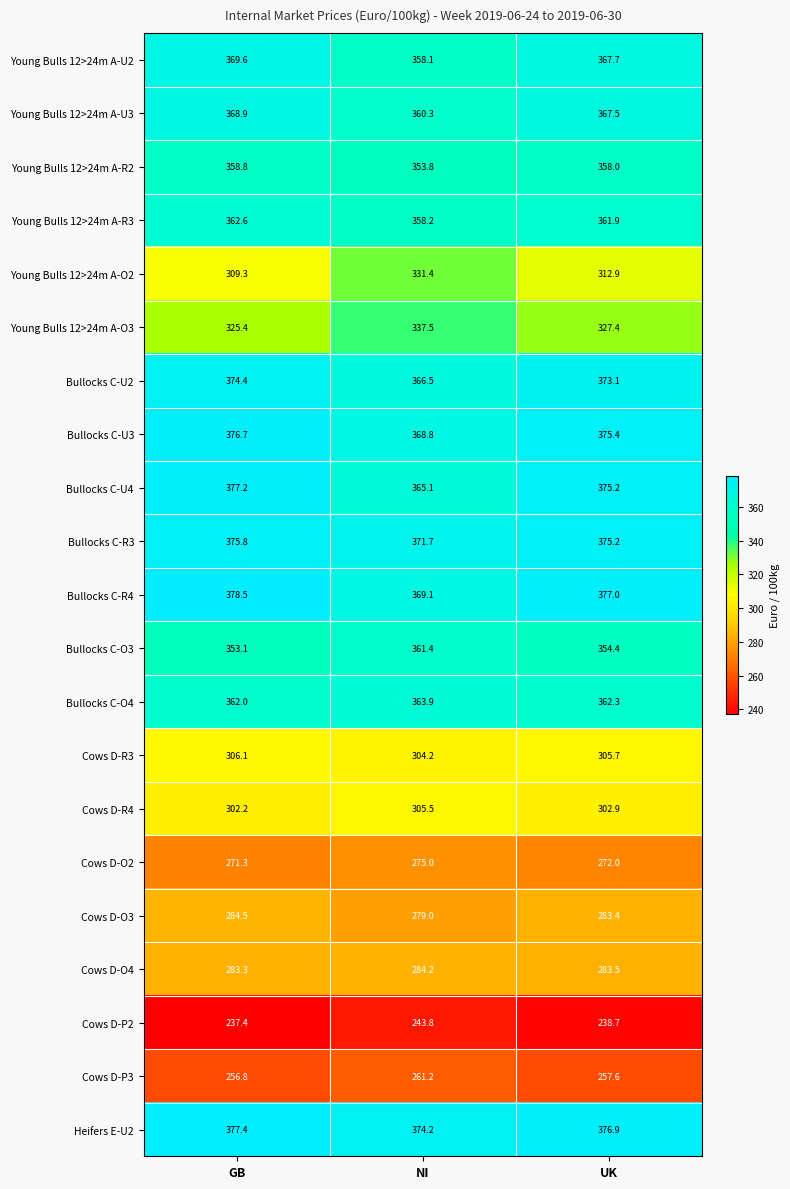

Where is Cows D-R4 nearest to the value 303?

UK